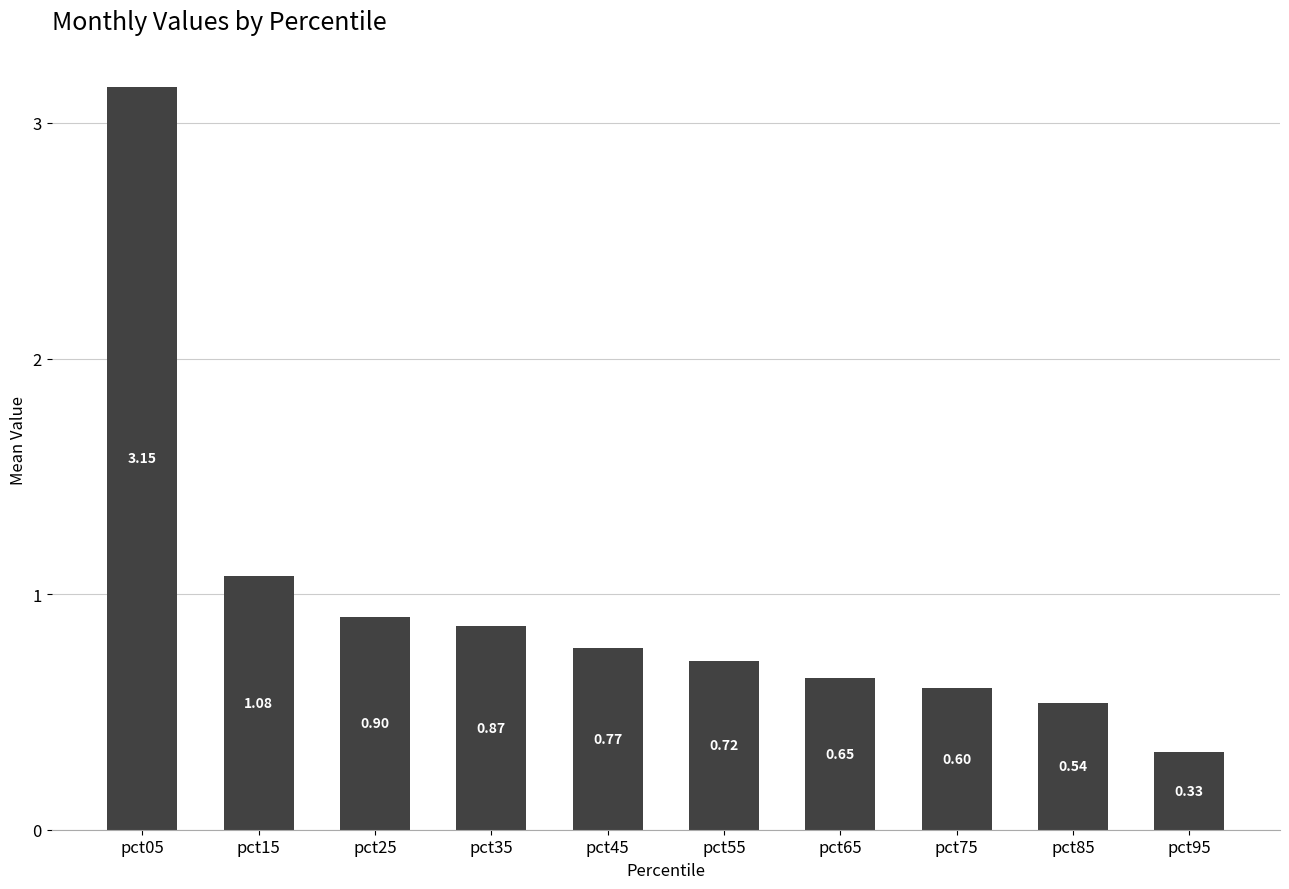

Which label corresponds to the largest value in the chart?

pct05